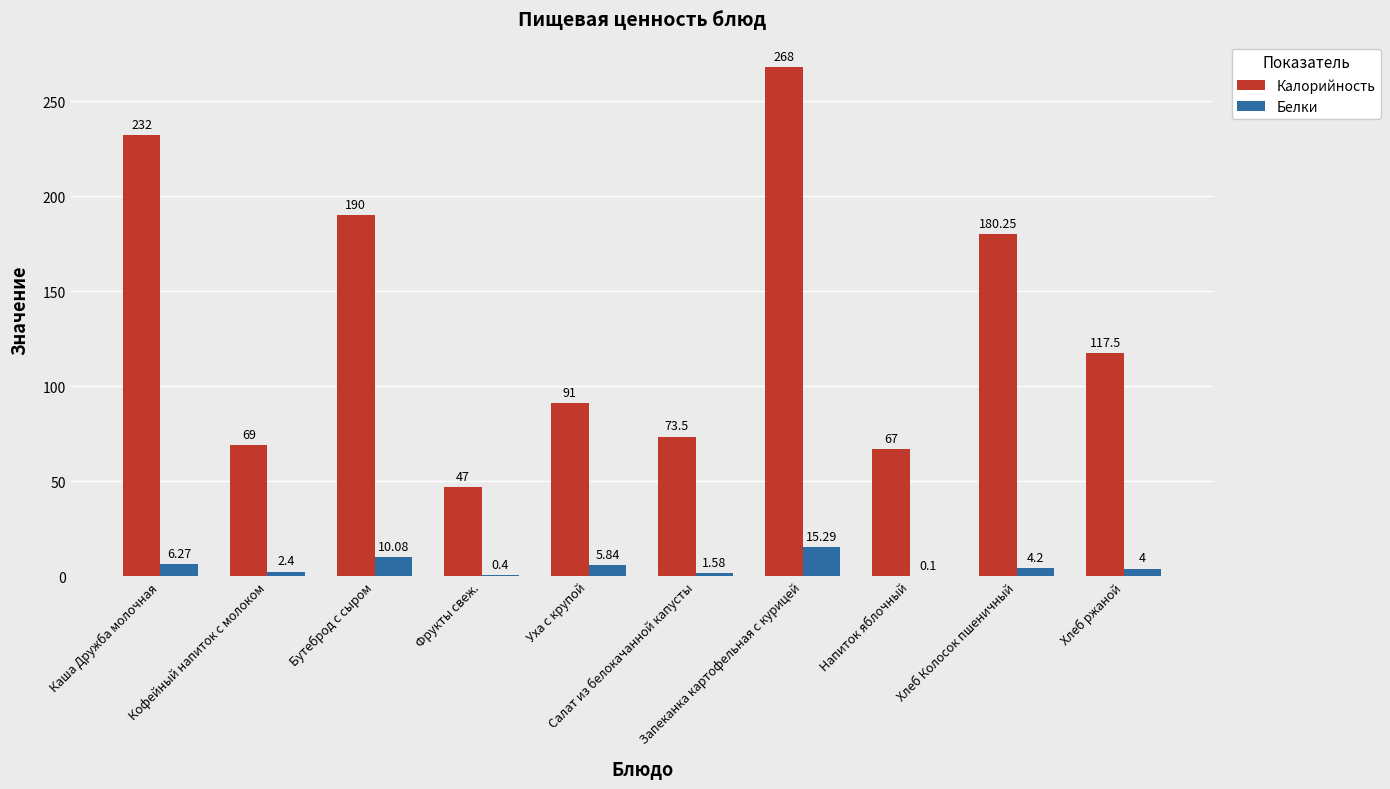

At which category is the sum across all series the highest?

Запеканка картофельная с курицей